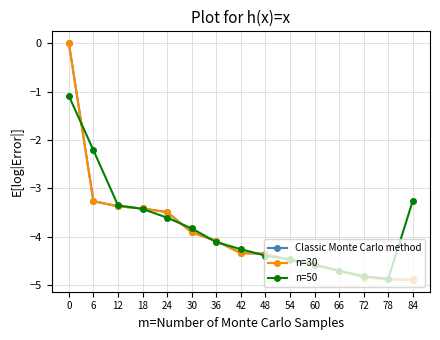

What is the smallest value displayed?

-4.9